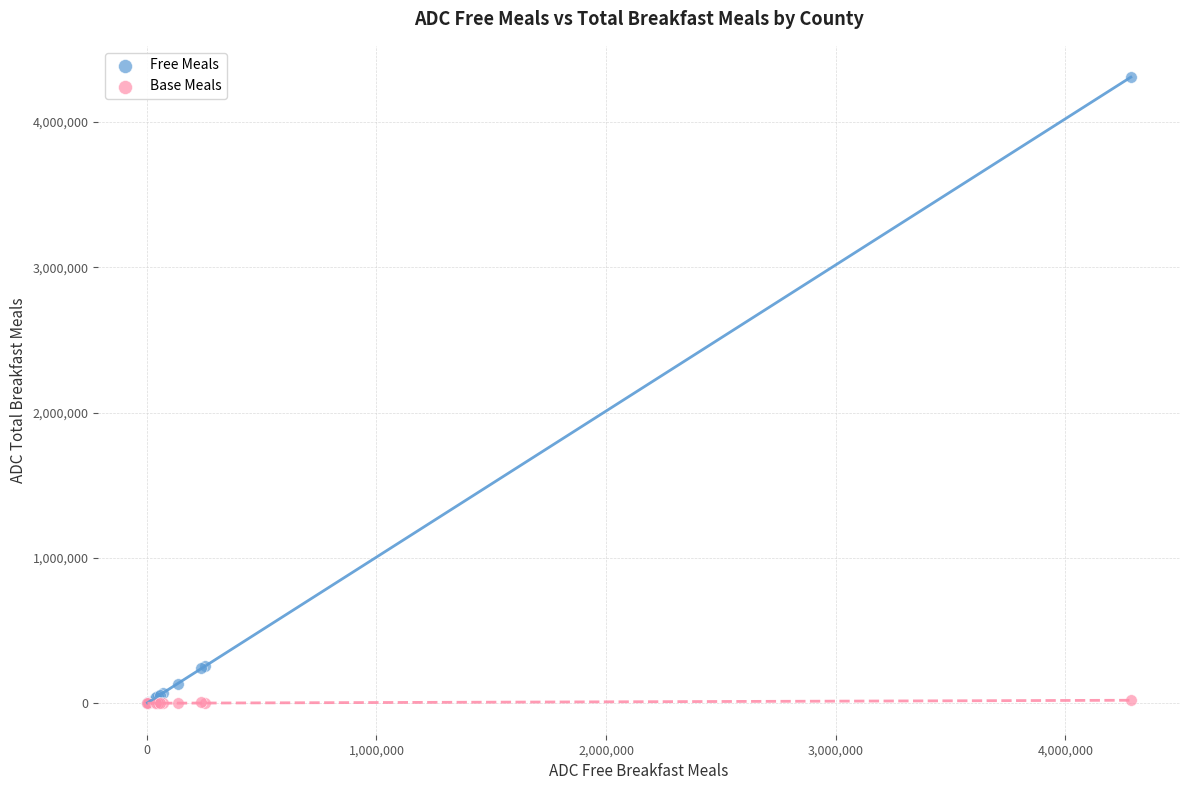

Which series has the largest Y range (max minus min)?

Free Meals